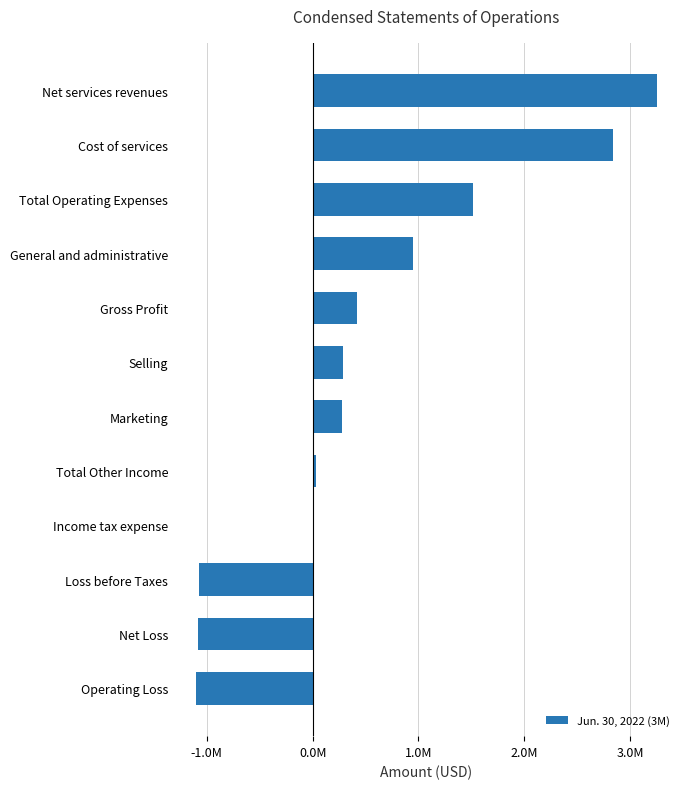

Does the chart contain stacked bars?

No